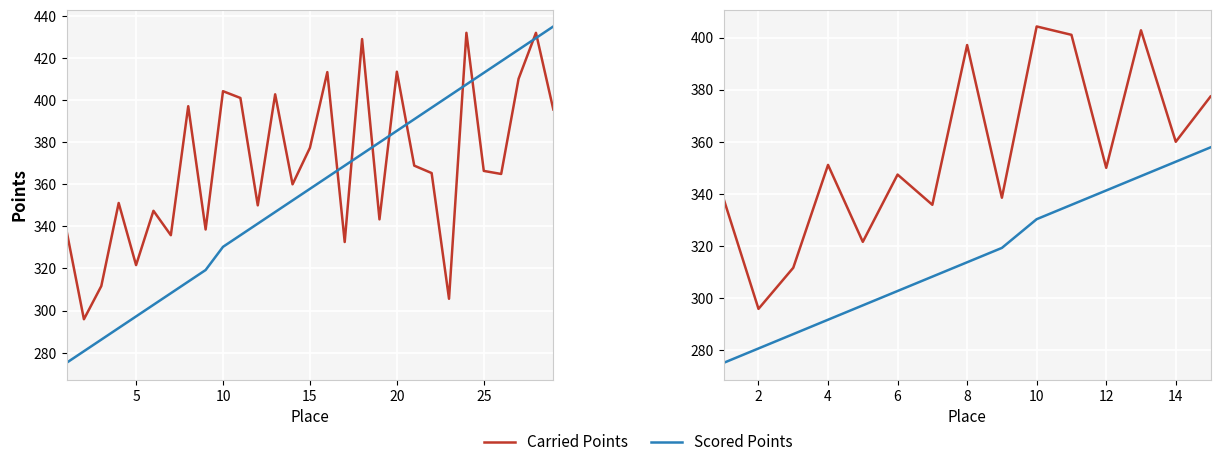

The value of Scored Points at 0 is 469.4. True or false?

False